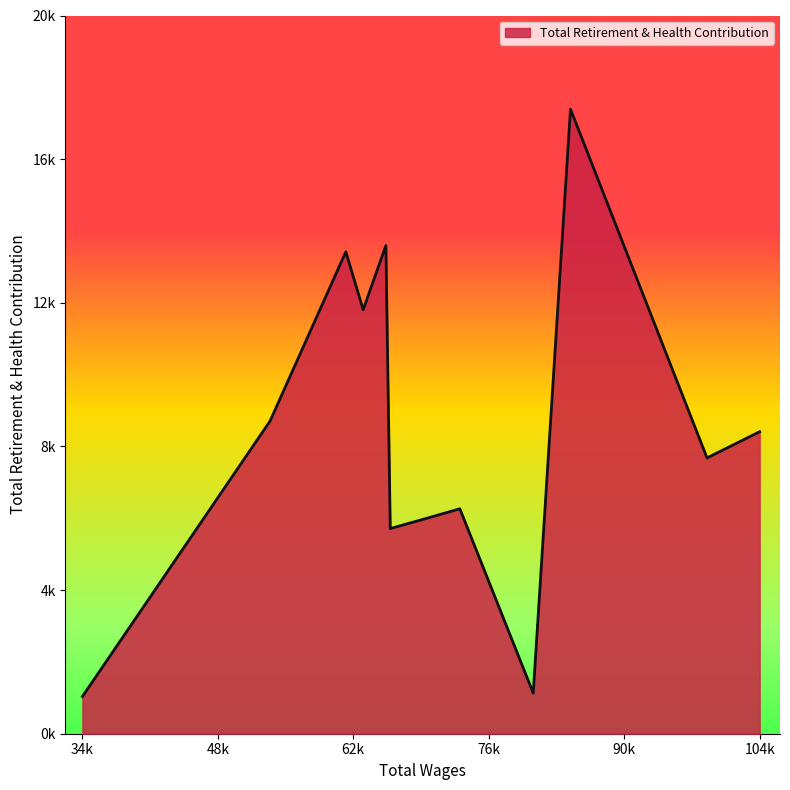

At which category does the chart reach its peak across all series?

84836.0